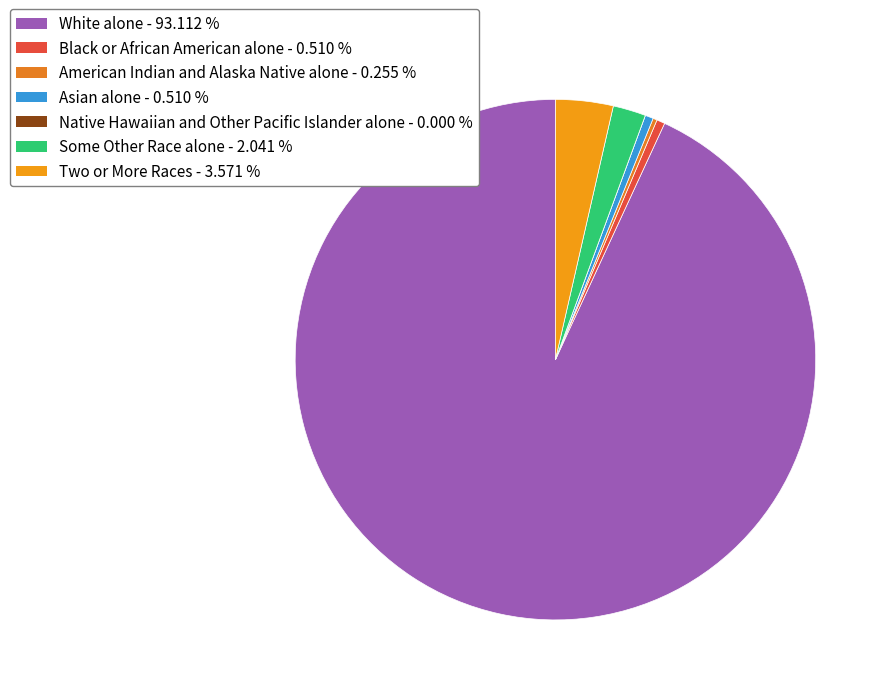

Is there any slice that represents more than half of the pie?

Yes